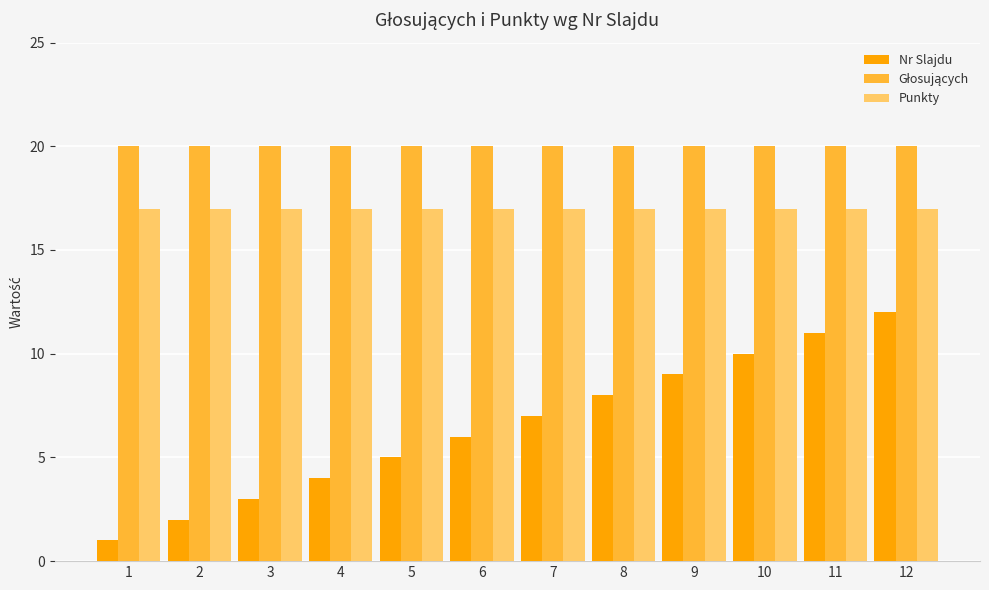

What is the average value of the Punkty series?

17